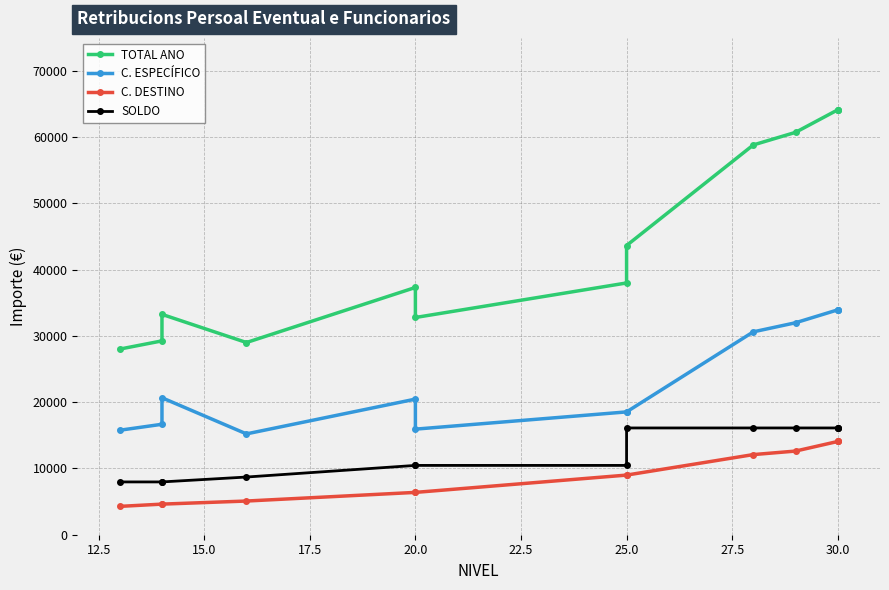

At which label does C. DESTINO first exceed 9001?

25.0